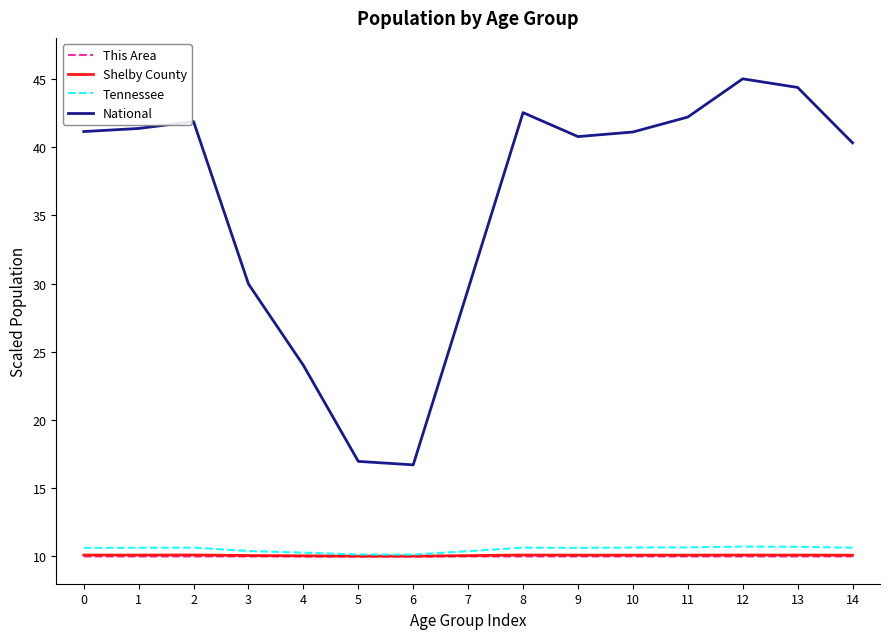

The value of Tennessee at 5 is 17.6. True or false?

False